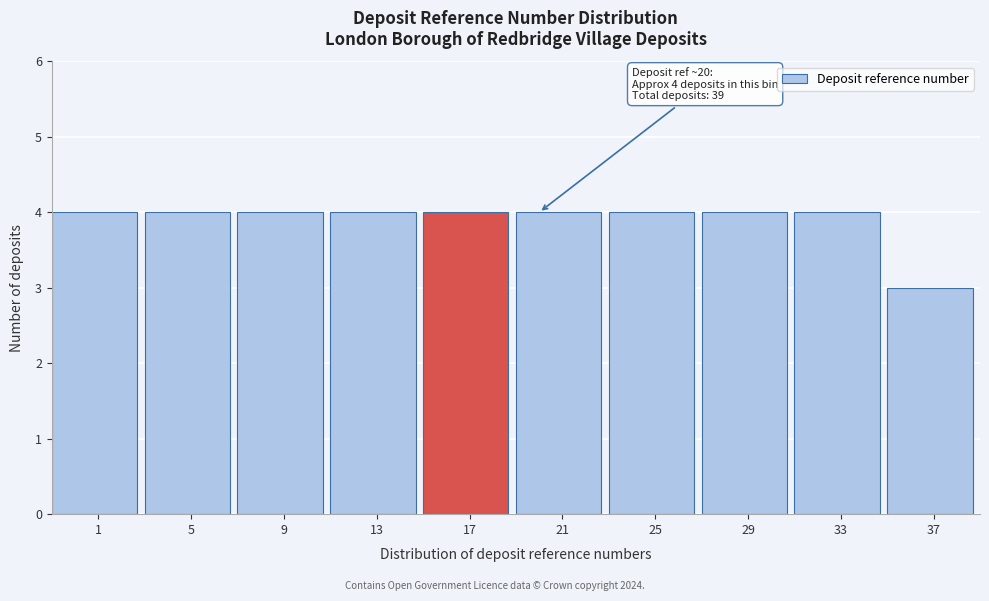

Reading left to right, what are all the values shown in this chart?

1=4	5=4	9=4	13=4	17=4	21=4	25=4	29=4	33=4	37=3